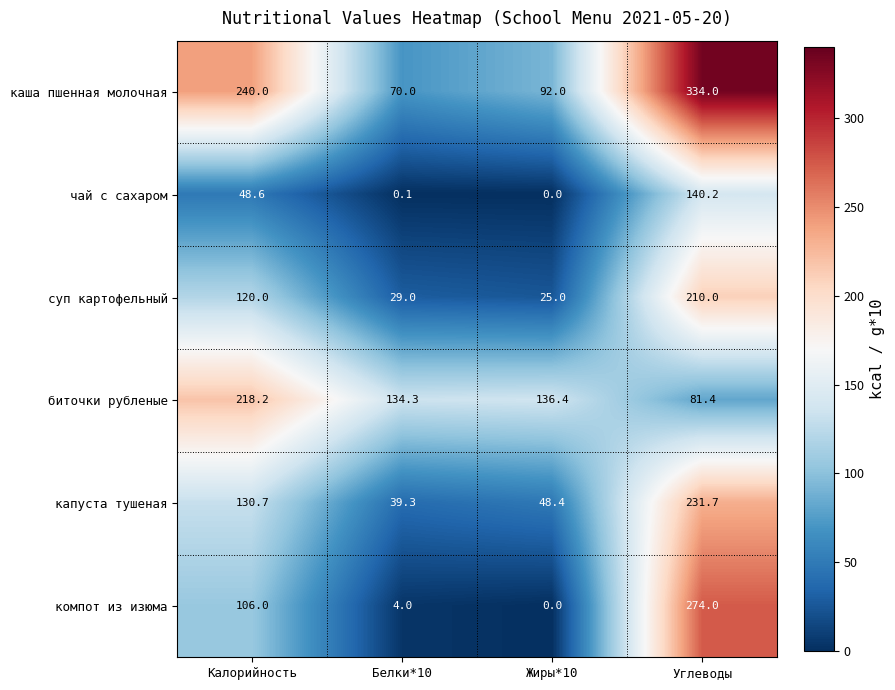

Reading left to right, extract all data points from this chart.

каша пшенная молочная: 240.0	70.0	92.0	334.0
чай с сахаром: 48.6	0.1	0.0	140.2
суп картофельный: 120.0	29.0	25.0	210.0
биточки рубленые: 218.2	134.3	136.4	81.4
капуста тушеная: 130.7	39.3	48.4	231.7
компот из изюма: 106.0	4.0	0.0	274.0